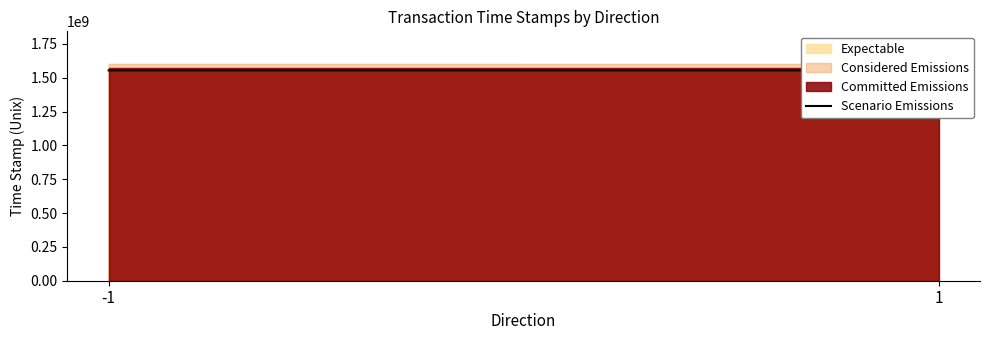

At which label is the value closest to 1554054026?

1